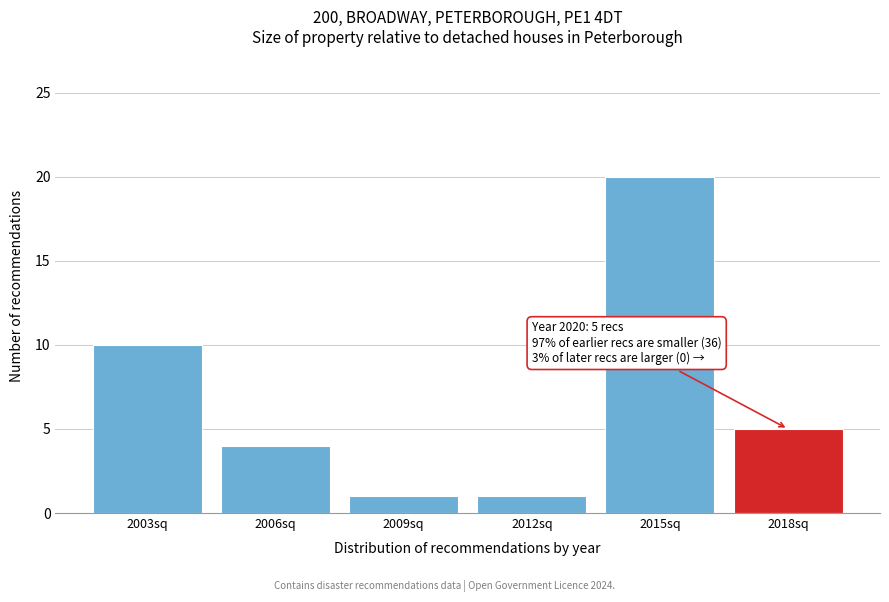

Reading left to right, transcribe all the data shown in this chart.

10	4	1	1	20	5